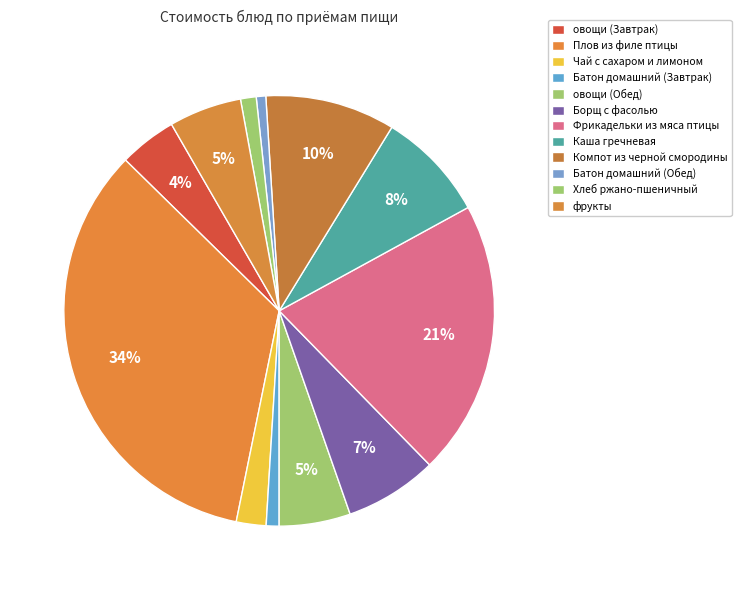

To the nearest percent, what is the combined percentage of Плов из филе птицы and Фрикадельки из мяса птицы?

55%